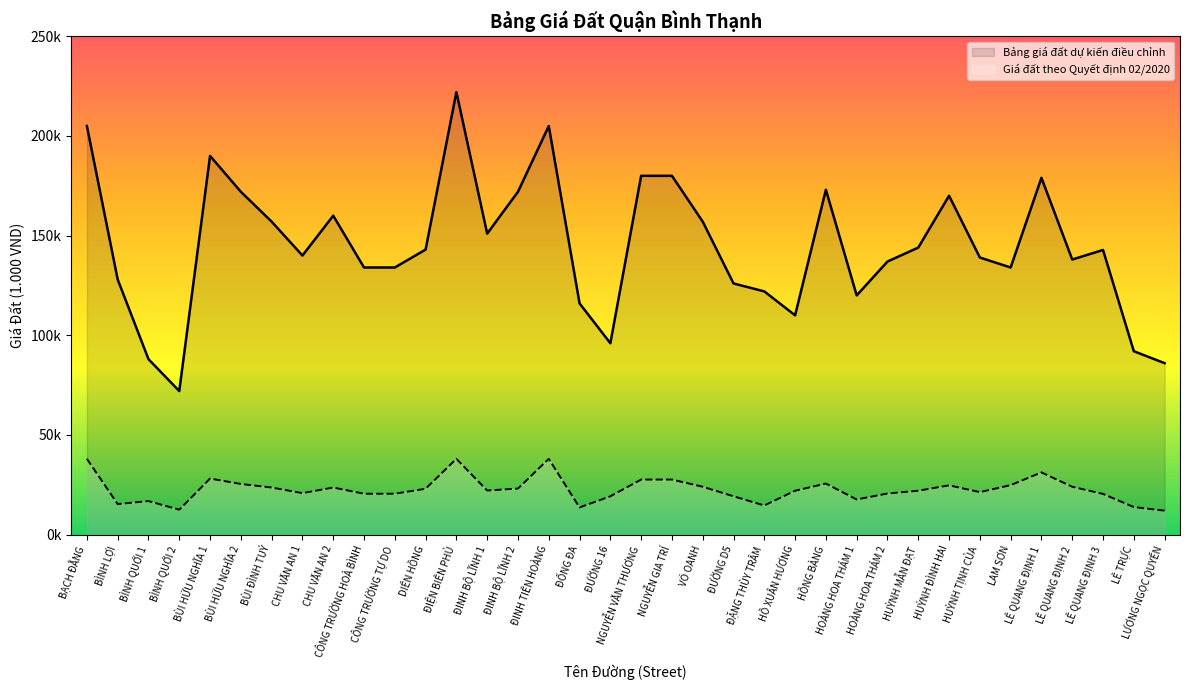

Is it true that Giá đất theo Quyết định 02/2020 equals 25400 at BÙI HỮU NGHĨA 2?

True